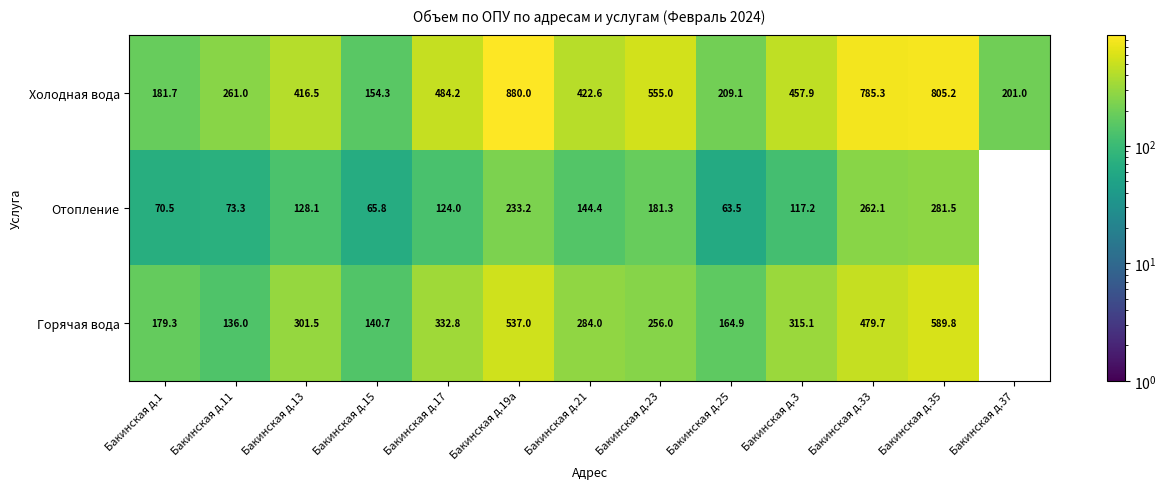

True or false: Отопление has a value of 128.1 at Бакинская д.13.

True